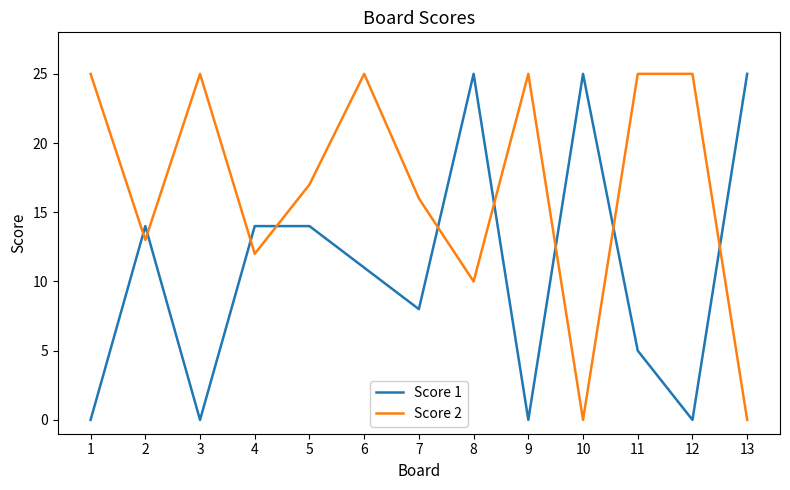

True or false: Score 2 and Score 1 cross at least once.

True